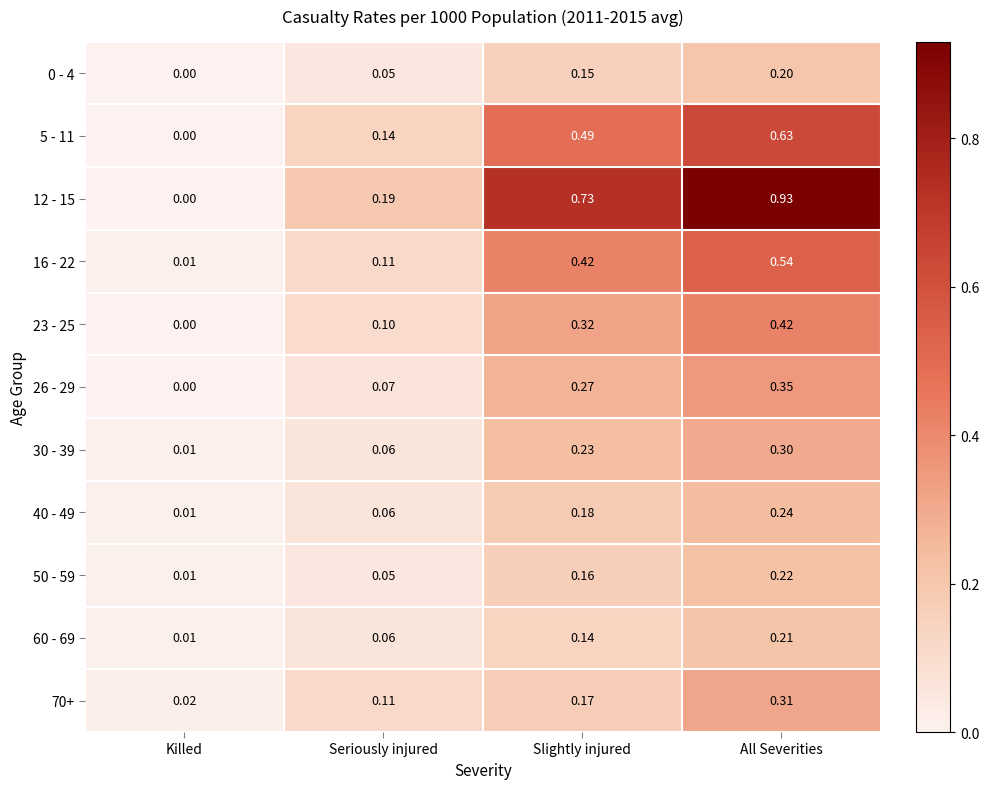

List the labels in order of 12 - 15 value, smallest first.

Killed, Seriously injured, Slightly injured, All Severities